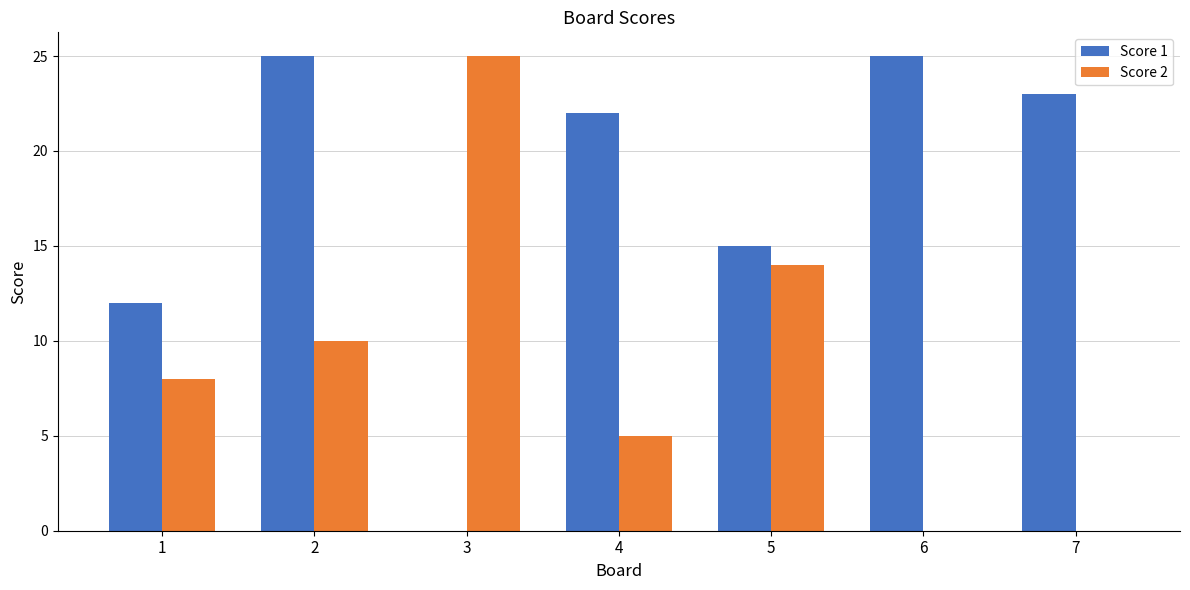

How many values in Score 1 are above zero?

6